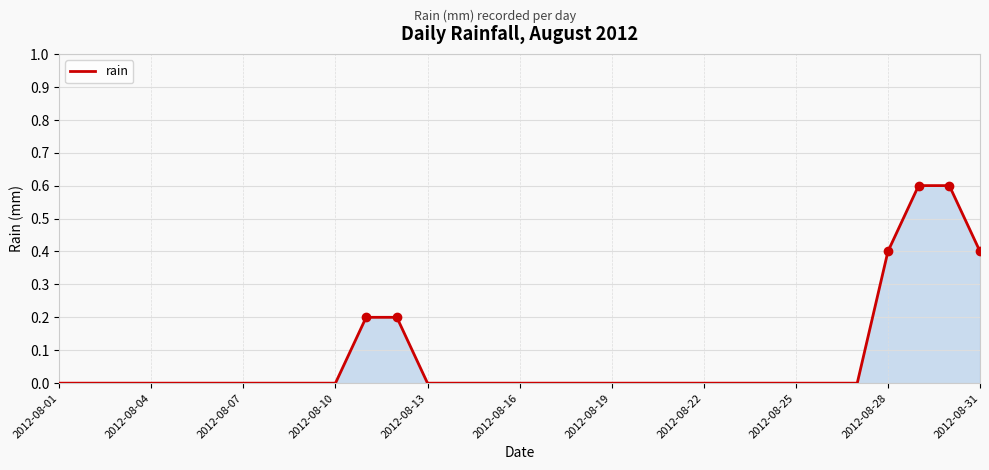

What is the difference between the maximum and minimum values?

0.6